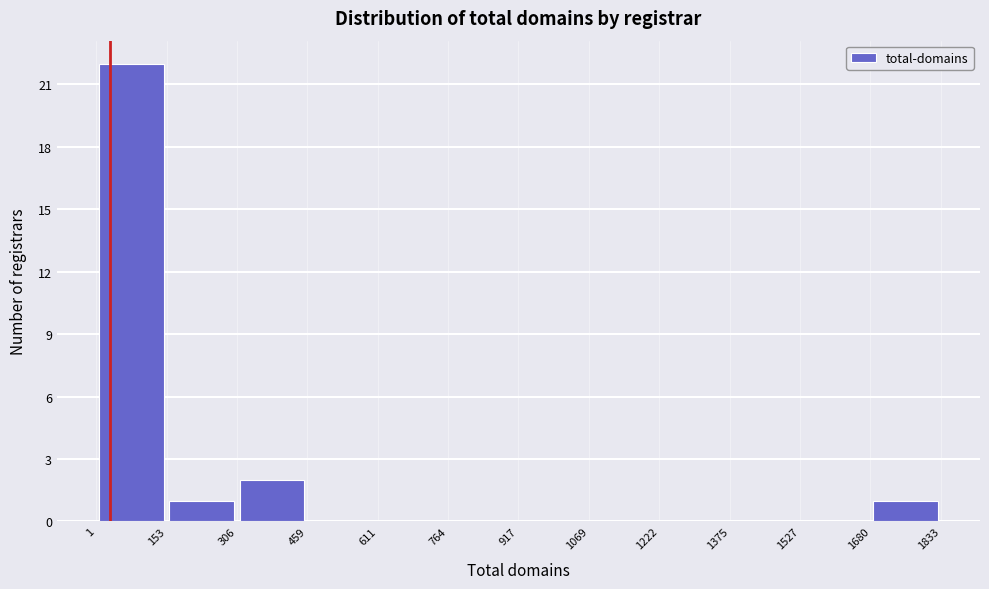

Reading left to right, list every bar in this chart as the range it spans on the x-axis followed by its height. The values are not printed on the chart, so give them approximately, as read against the axis.

1 to 153: 22
153 to 306: 1
306 to 459: 2
459 to 611: 0
611 to 764: 0
764 to 917: 0
917 to 1069: 0
1069 to 1222: 0
1222 to 1375: 0
1375 to 1527: 0
1527 to 1680: 0
1680 to 1833: 1